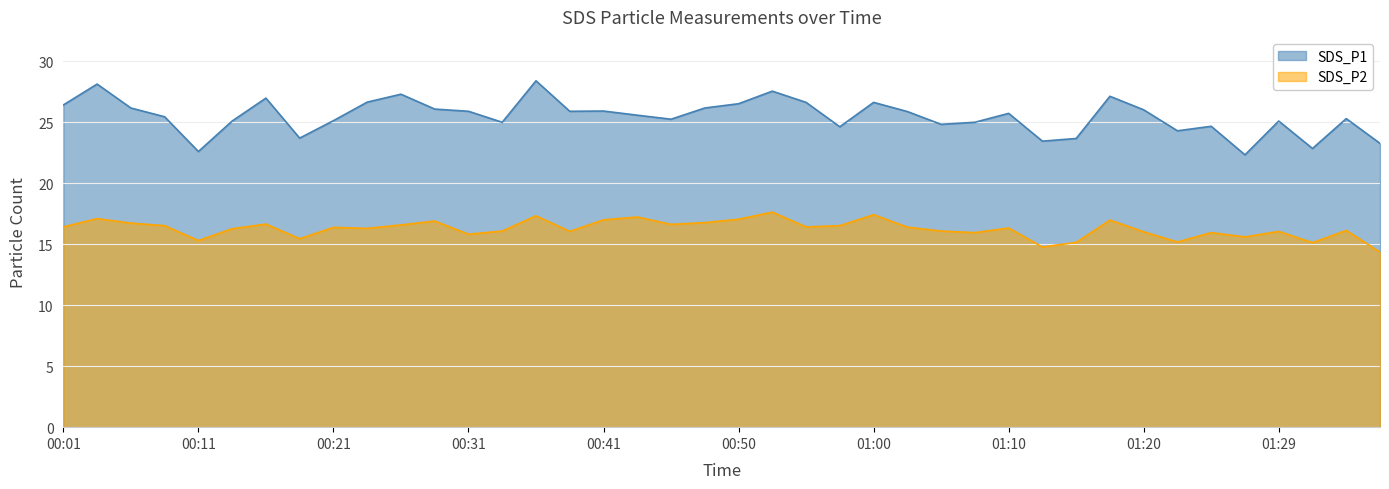

Does the chart display data point markers on the line(s)?

No